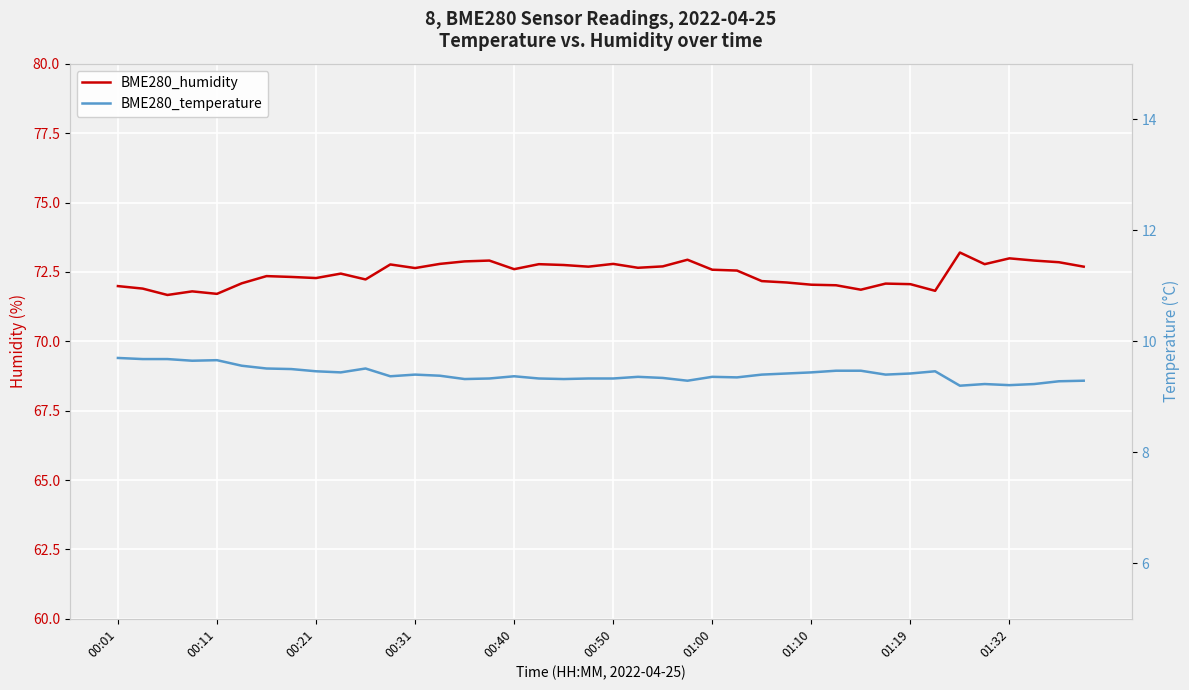

Which label corresponds to the largest value in the chart?

34